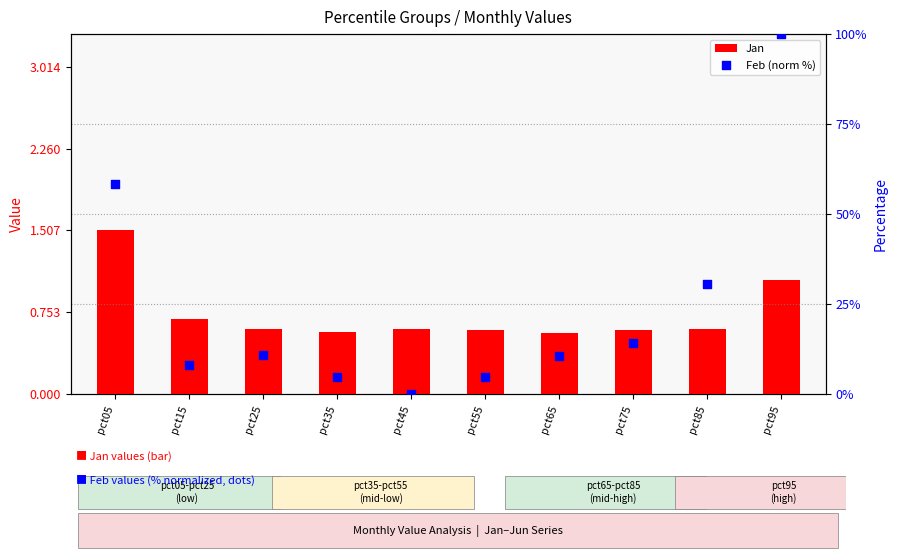

What is the total value across all series at pct65?

11.2